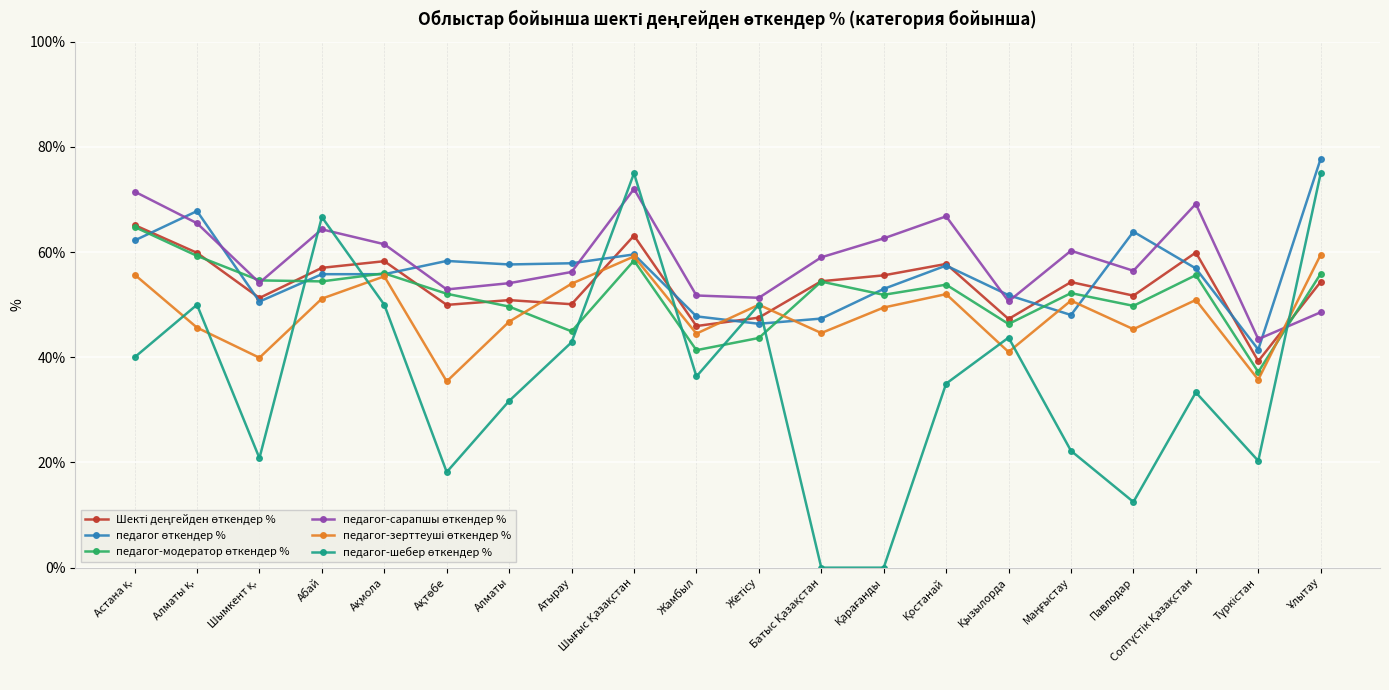

What position from the left is Жамбыл?

10